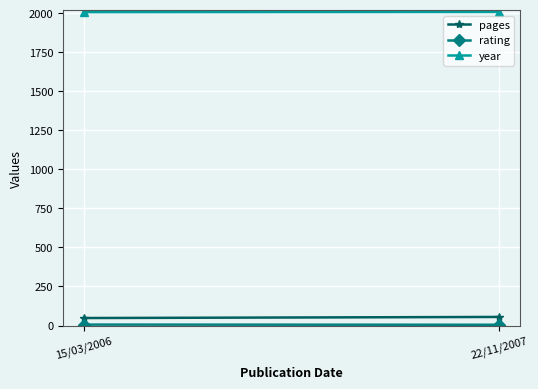

Count the number of categories in the chart.

2